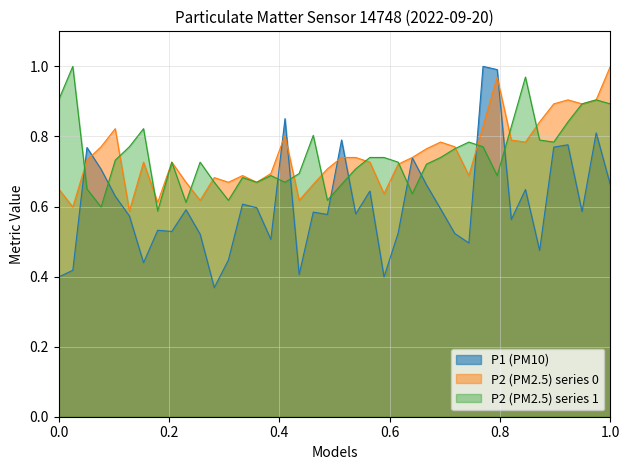

At 1.0, list the series in order from smallest to largest.

P1 (PM10), P2 (PM2.5) series 1, P2 (PM2.5) series 0